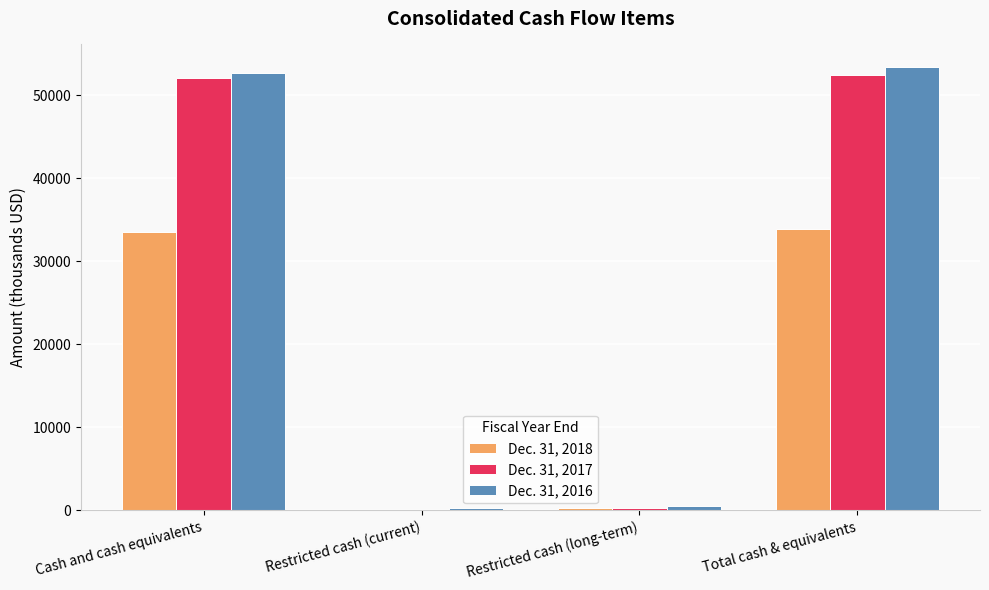

What are all the series names shown in the legend?

Dec. 31, 2018, Dec. 31, 2017, Dec. 31, 2016